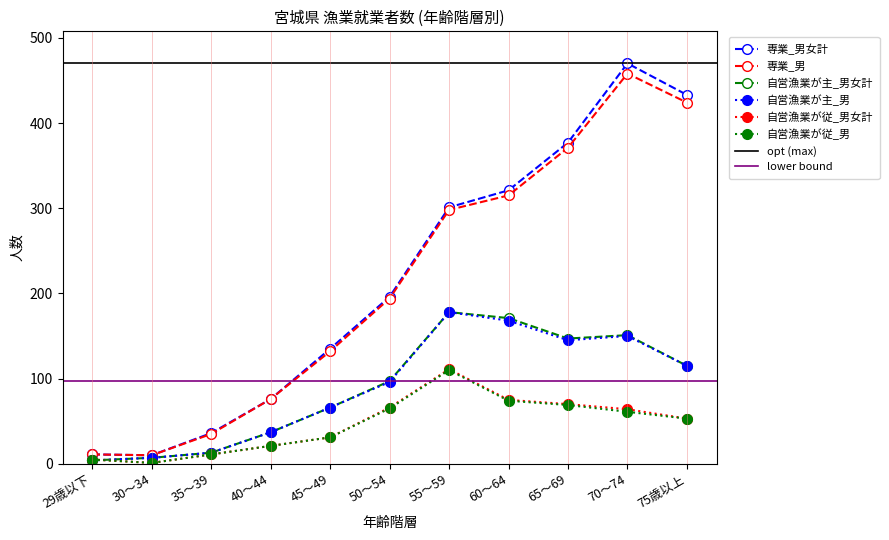

What value does the 自営漁業が主_男 series have at 70～74?

150